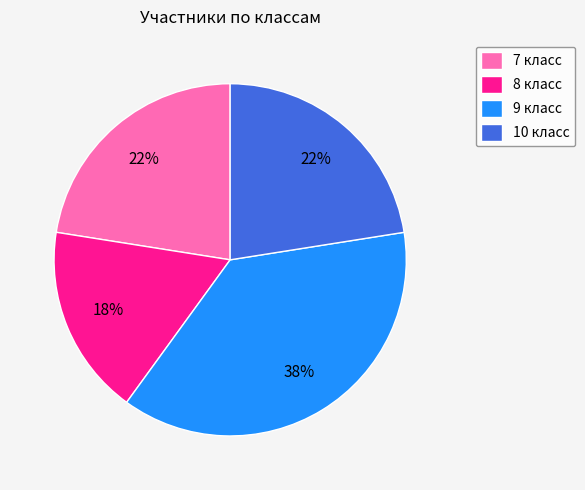

Does 10 класс represent more than half of the total?

No